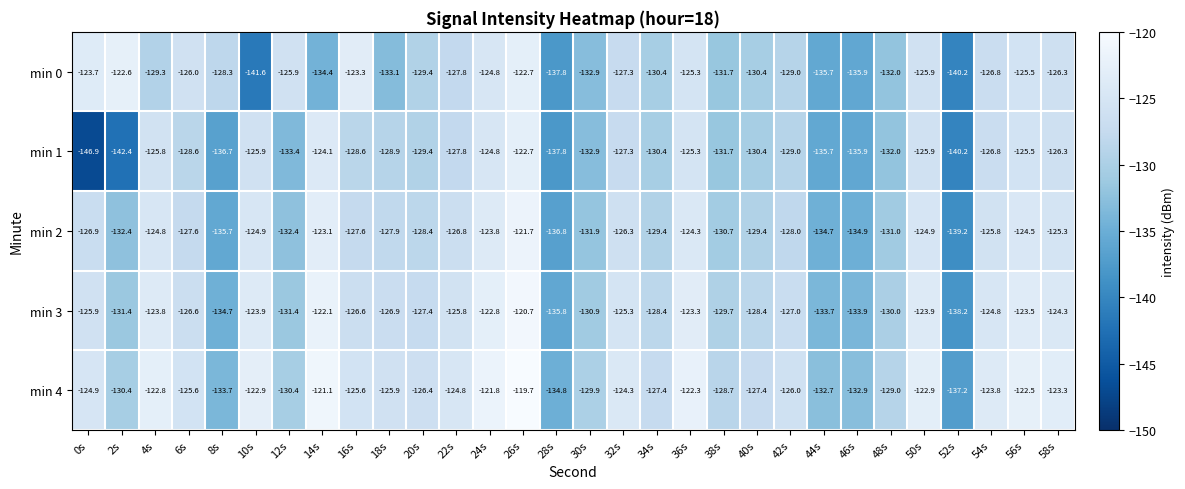

What is the minimum value shown in the chart?

-146.9